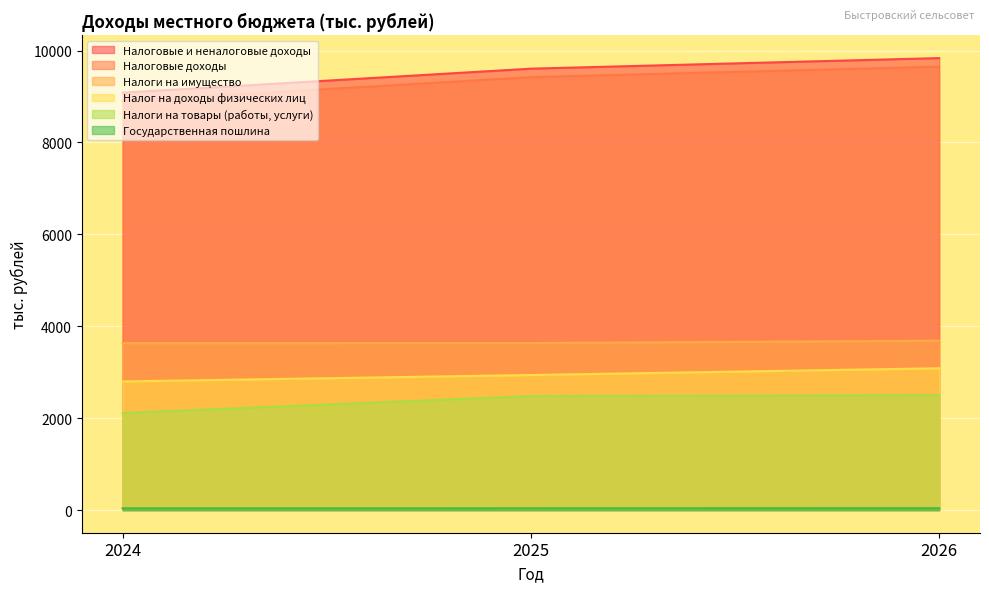

Rank the series by their maximum value, from highest to lowest.

Налоговые и неналоговые доходы, Налоговые доходы, Налоги на имущество, Налог на доходы физических лиц, Налоги на товары (работы, услуги), Государственная пошлина